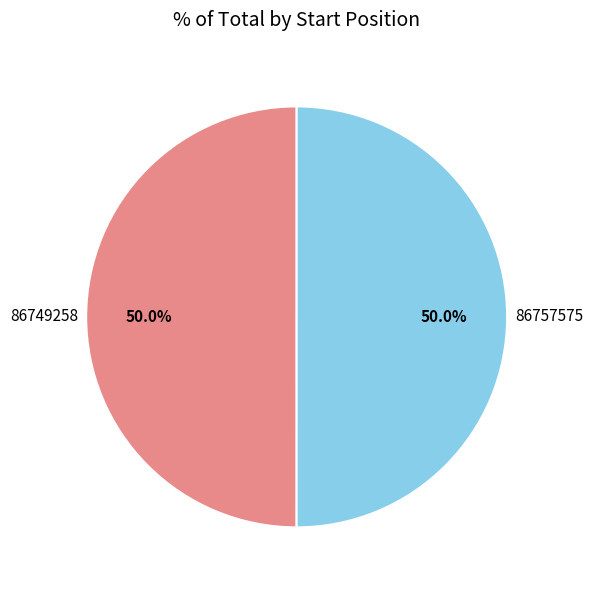

Is it true that 86757575 is 57% of the pie?

False